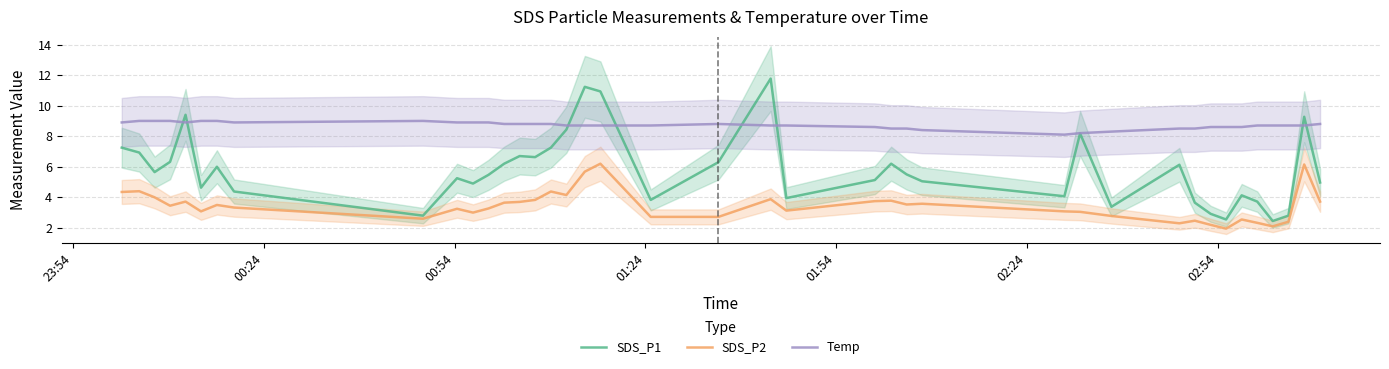

In Temp, how many points are higher than both neighbors (excluding endpoints)?

2